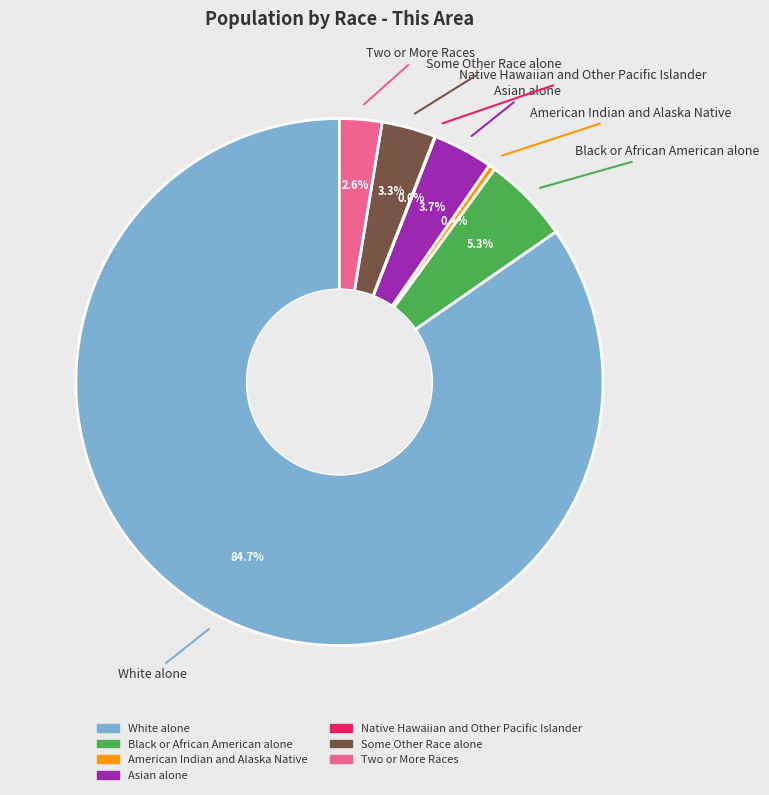

Which has a higher value, Some Other Race alone or Two or More Races?

Some Other Race alone